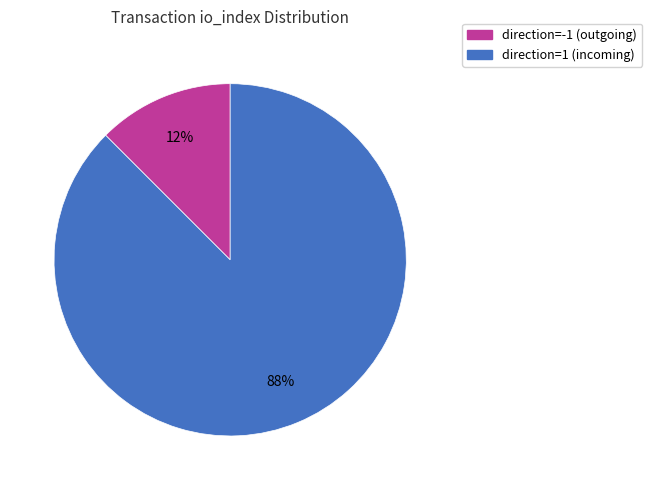

To the nearest percent, what is the average slice percentage?

50%